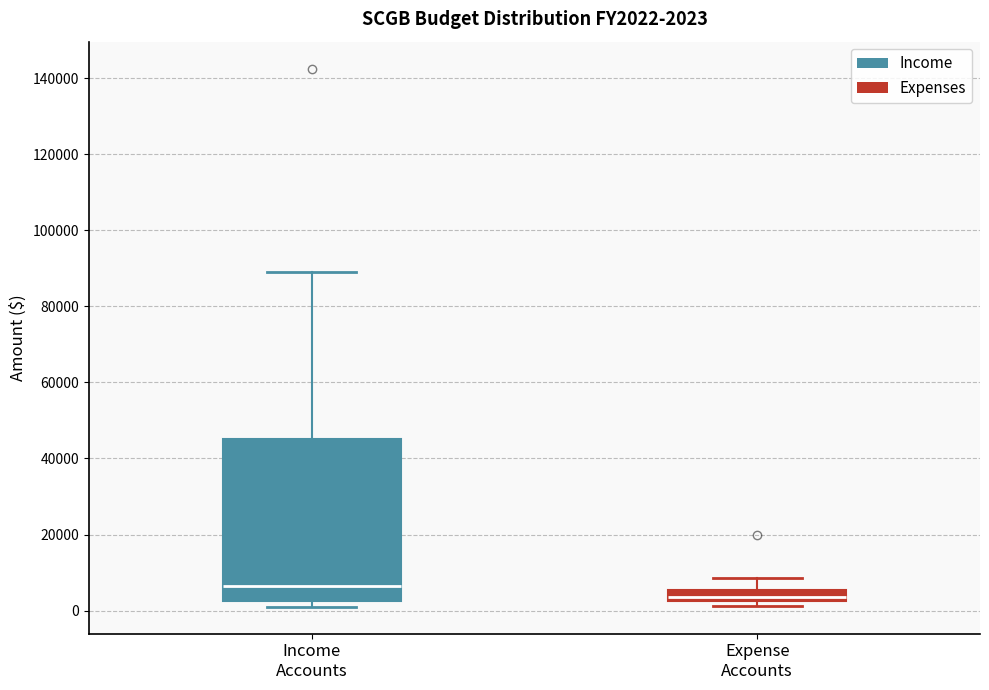

Which box has the lowest median line?

Expense Accounts